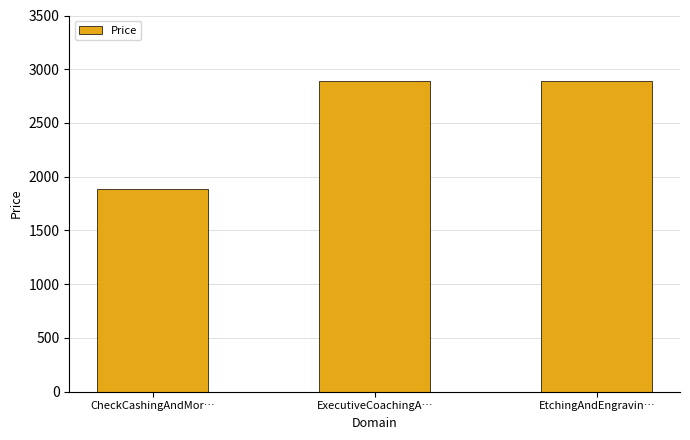

Approximately how many times larger is the value at ExecutiveCoachingA… compared to CheckCashingAndMor…?

1.5